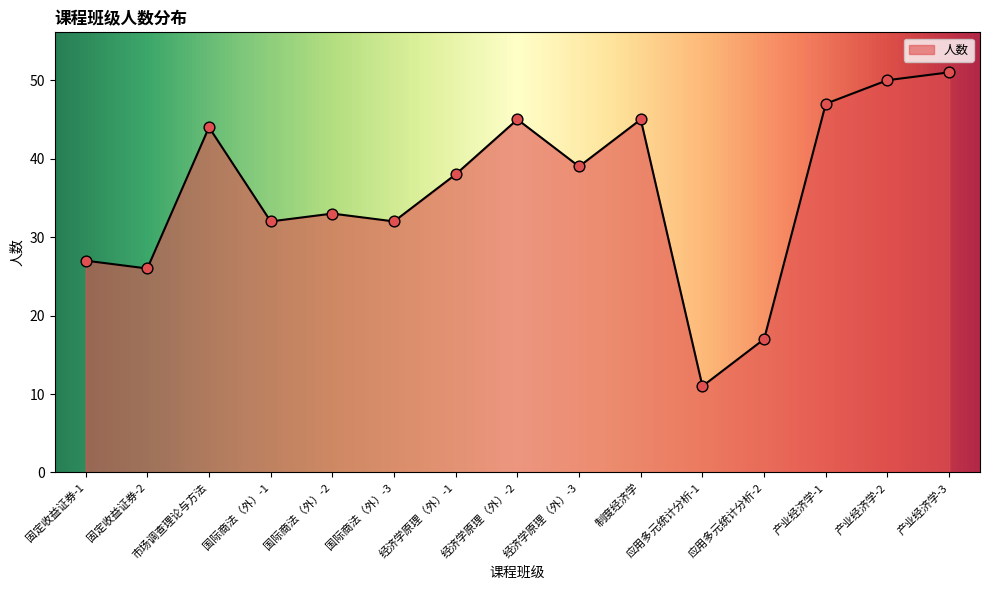

Approximately how many times larger is the value at 产业经济学-1 compared to 应用多元统计分析-2?

2.8